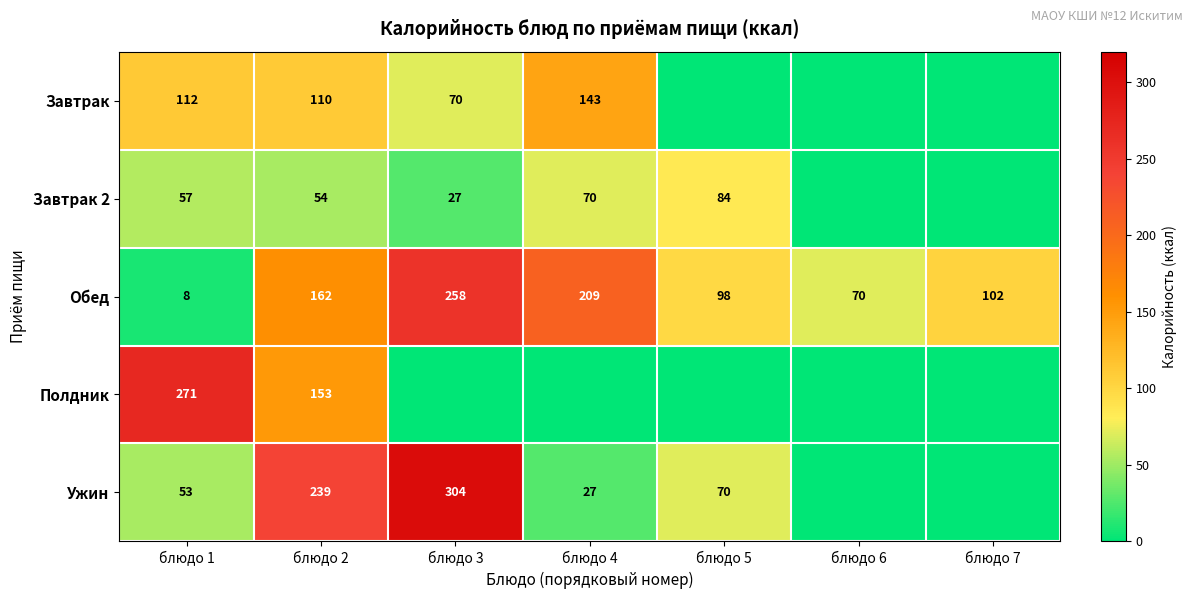

Is the value of Завтрак 2 at блюдо 3 greater than the value of Полдник at блюдо 1?

No